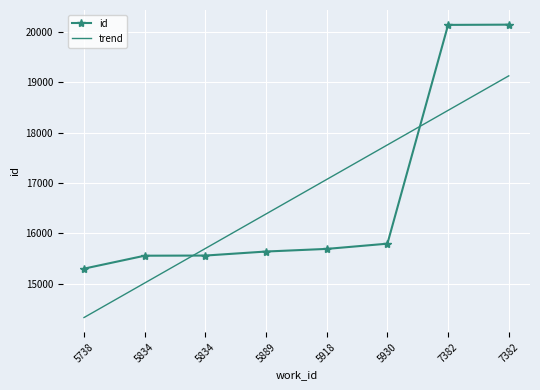

What is the value of the id point at the 3rd from the left?

15556.0